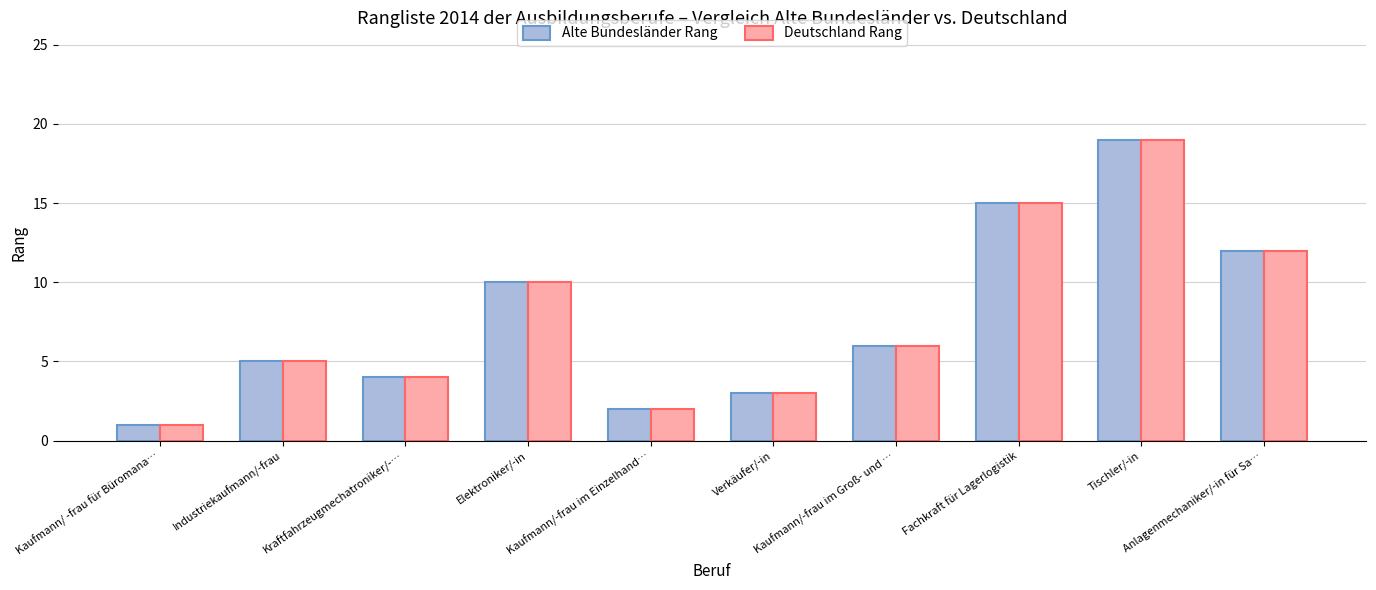

At which category does the chart reach its peak across all series?

Tischler/-in